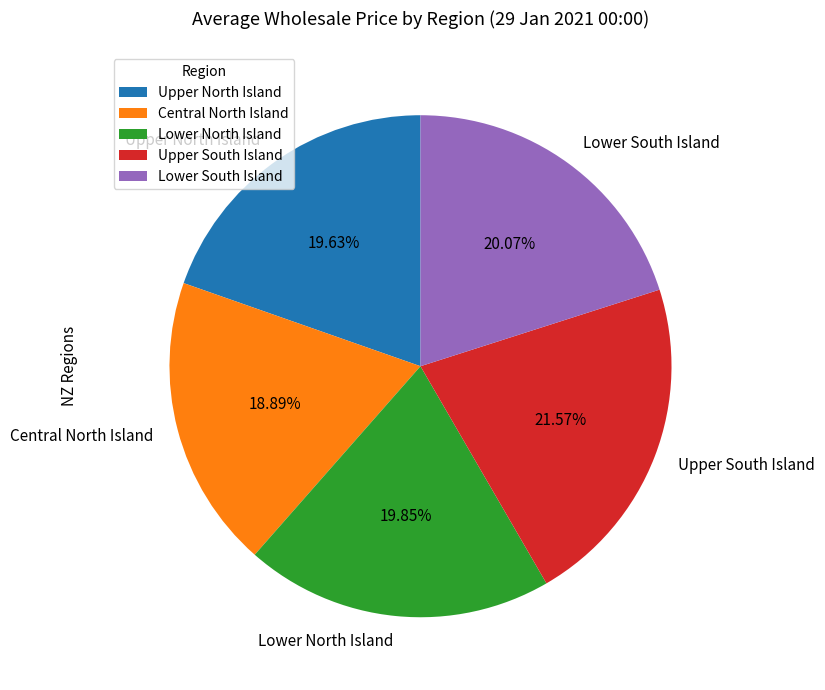

The Upper South Island slice represents 22% of the pie. True or false?

True